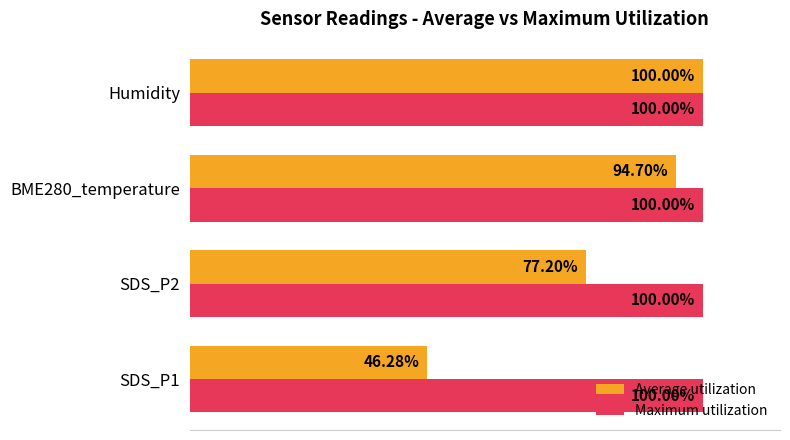

At which category is the sum across all series the highest?

Humidity